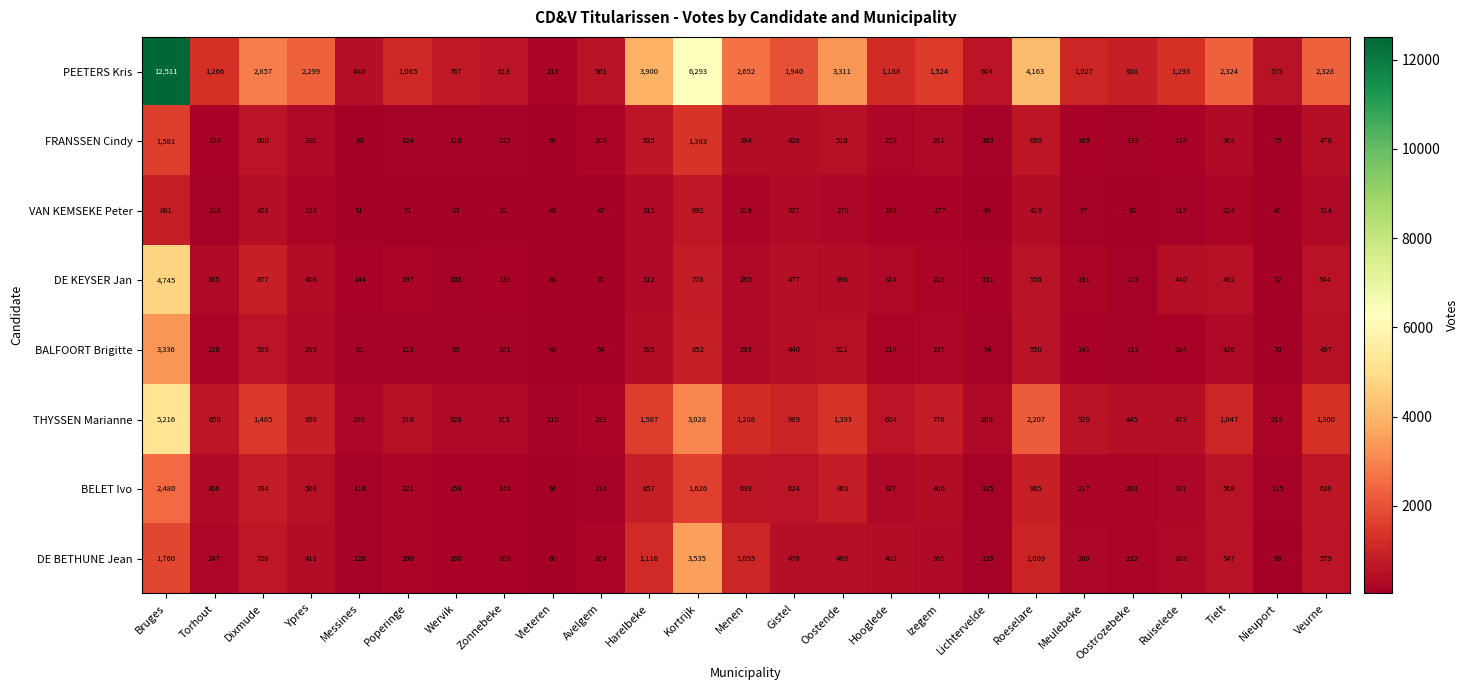

Which series has the largest total across all categories?

PEETERS Kris